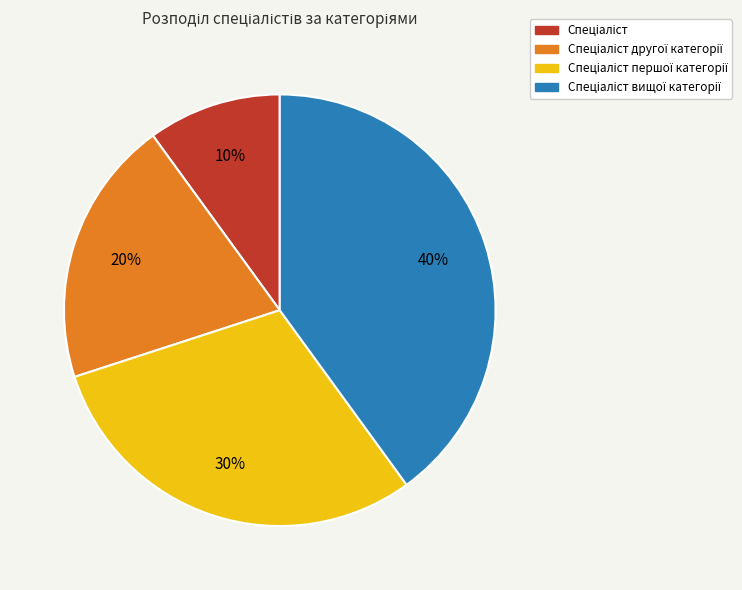

Is there any slice that represents more than half of the pie?

No